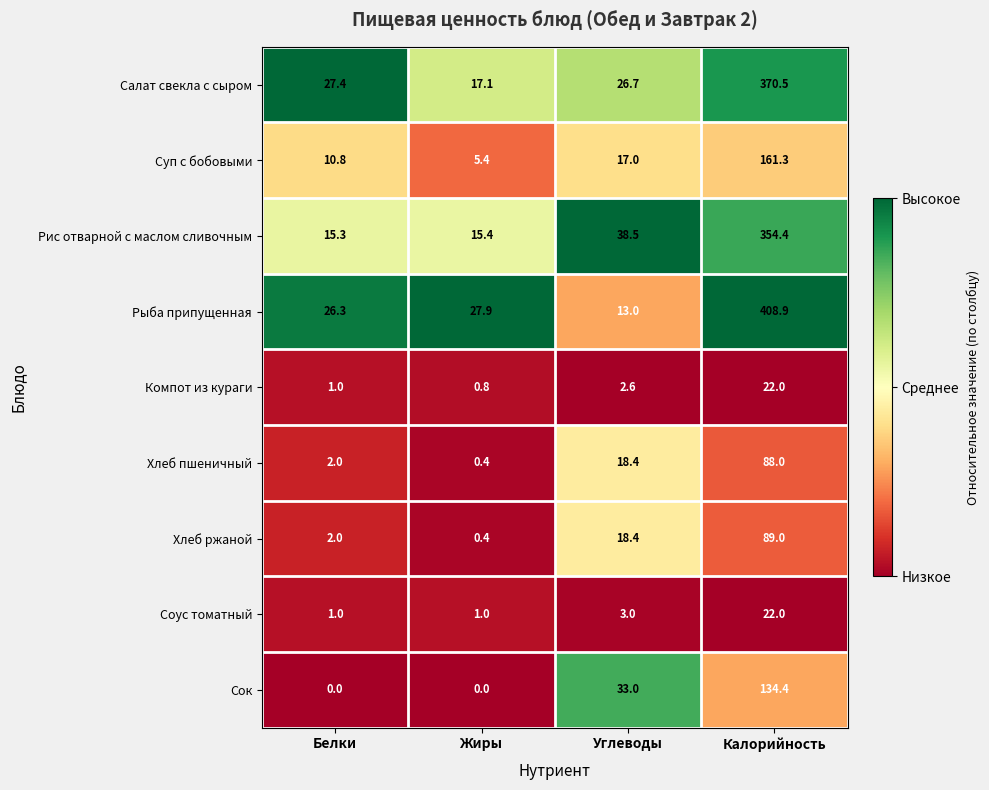

Read the Хлеб ржаной value at Калорийность.

89.0